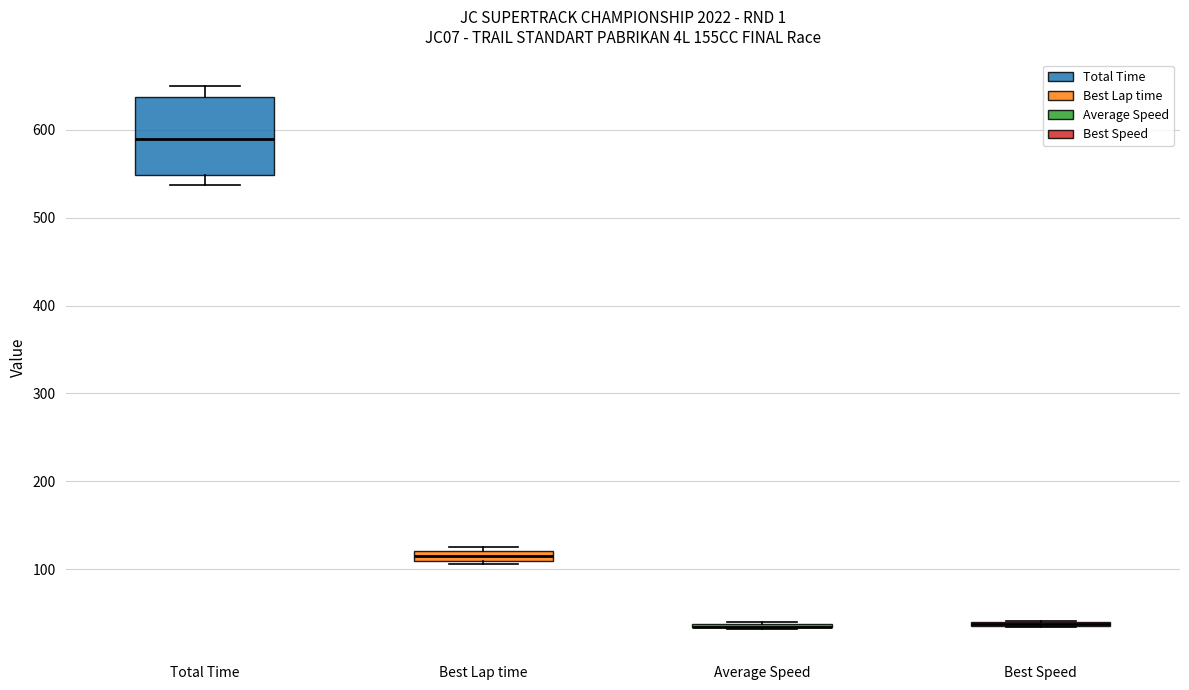

Where is the upper edge of the box for Average Speed on the y-axis? The values are not printed on the chart, so give them approximately, as read against the axis.

40